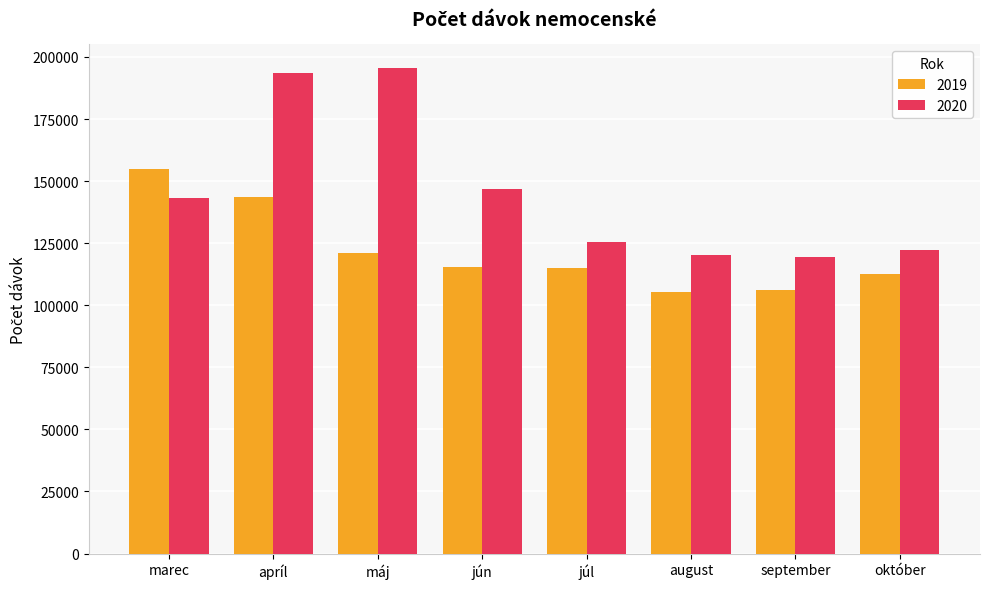

What is the label of the 5th bar from the right?

jún